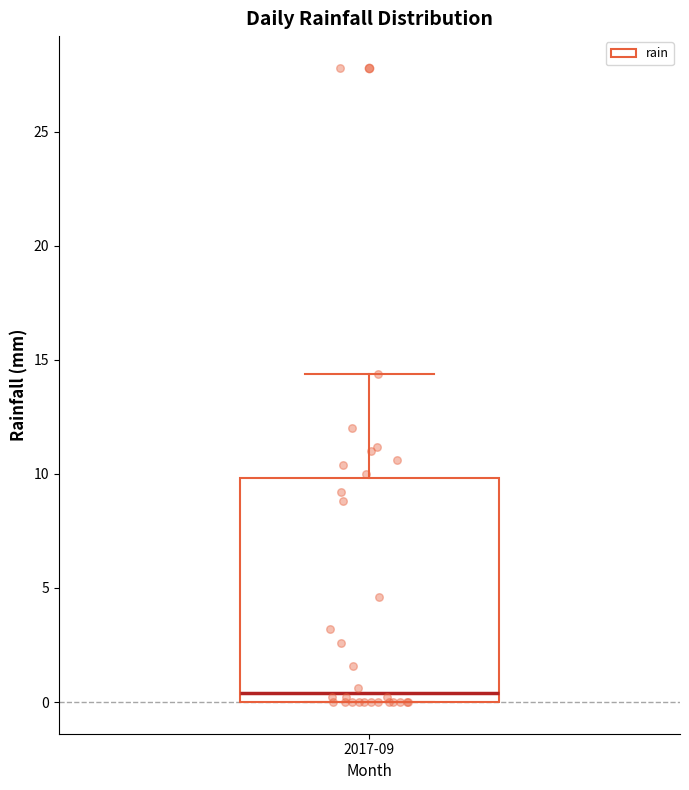

Transcribe this box plot: give where the median line is, the range the box spans, and where the two whiskers end, as read against the y-axis. The values are not printed on the chart, so give them approximately, as read against the axis.

median 0.5, box 0.0 to 10.0, whiskers 0.0 to 14.5